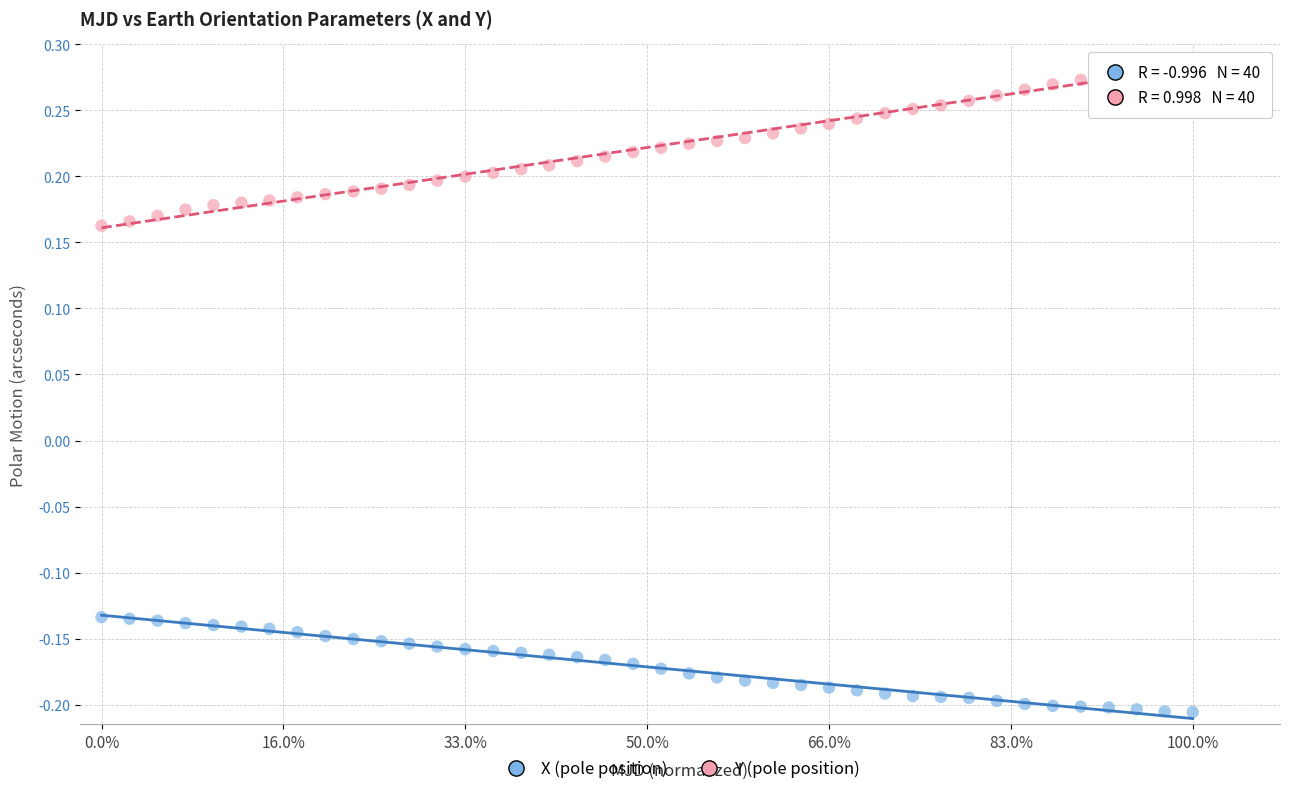

Which series reaches the minimum Y coordinate?

X (pole position)